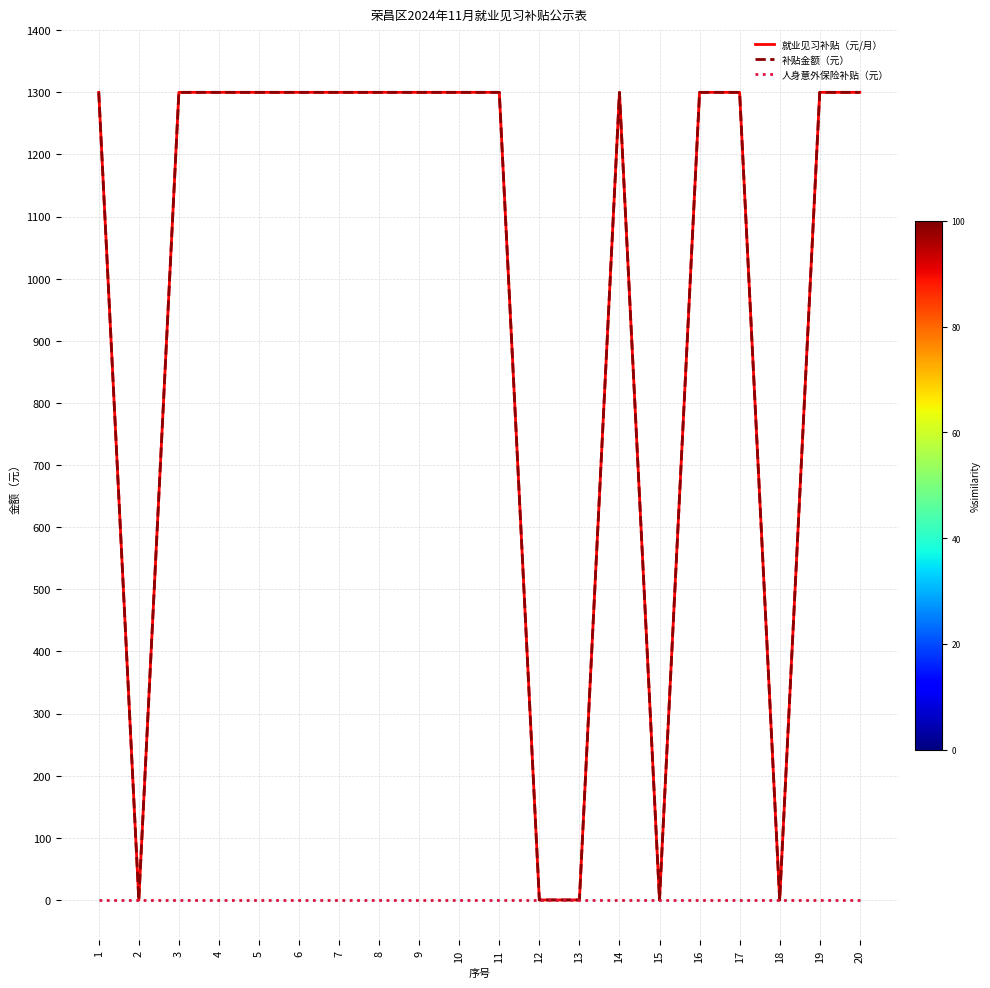

Does the chart have visible grid lines?

Yes